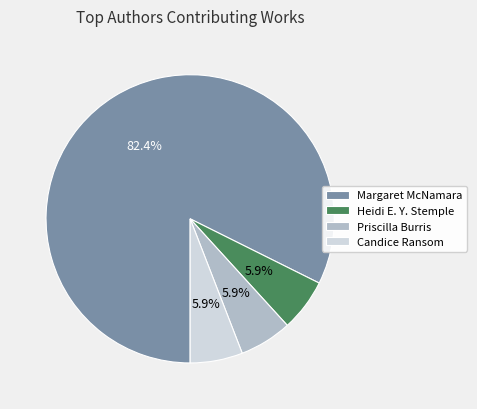

What is the total percentage of Margaret McNamara and Priscilla Burris?

88.2%